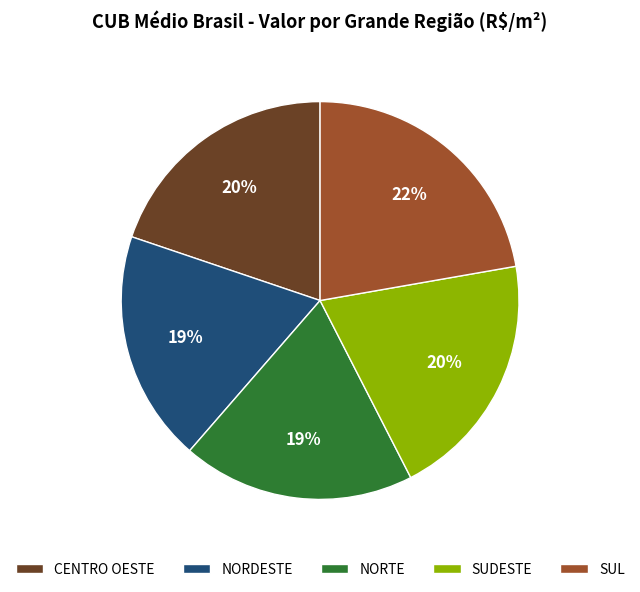

To the nearest percent, what percentage of the pie is SUDESTE?

20%